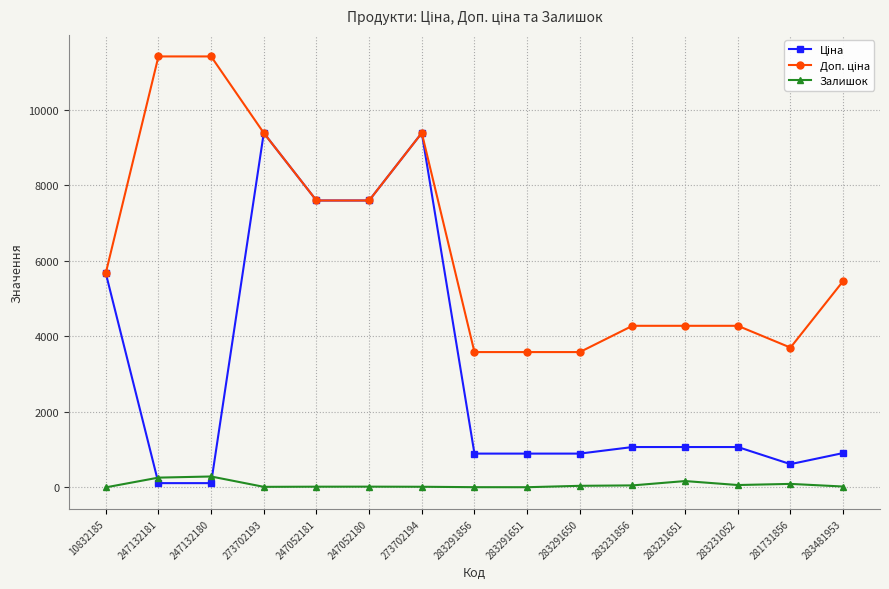

What is the label of the 2nd point from the right?

281731856